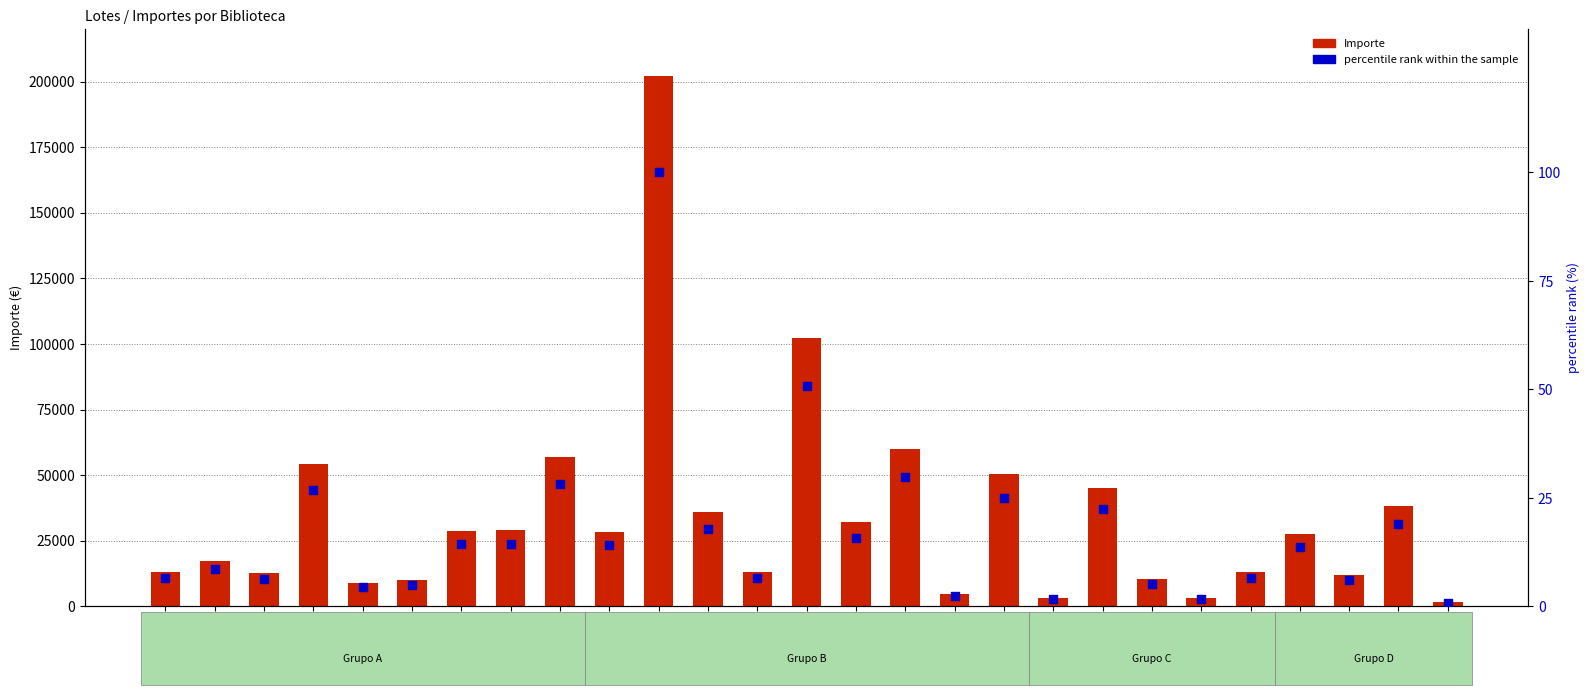

At which category is the sum across all series the highest?

DER